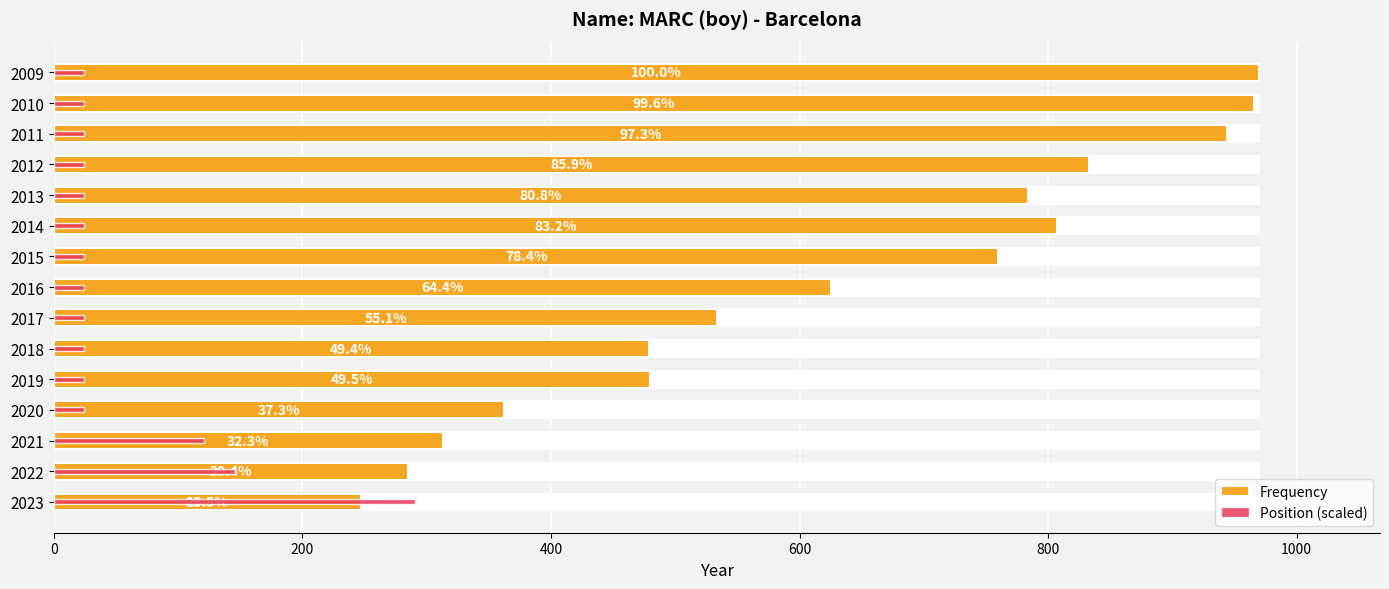

How many bars are there in each group?

2